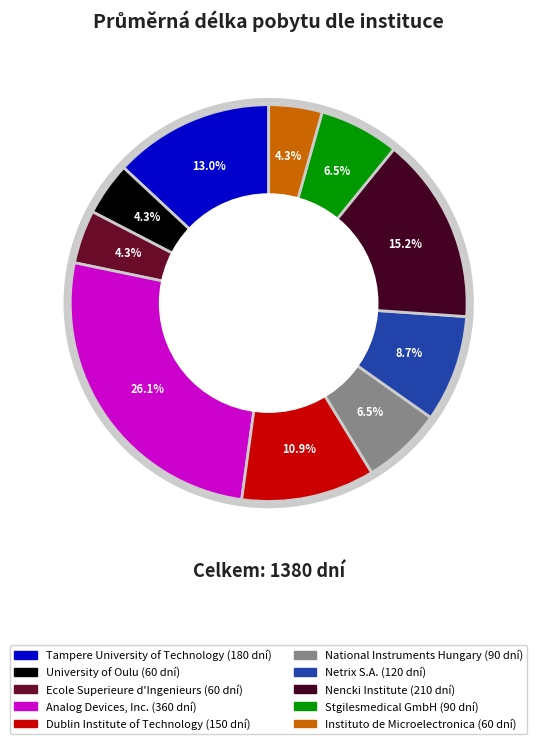

To the nearest percent, what percentage of the pie is University of Oulu?

4%